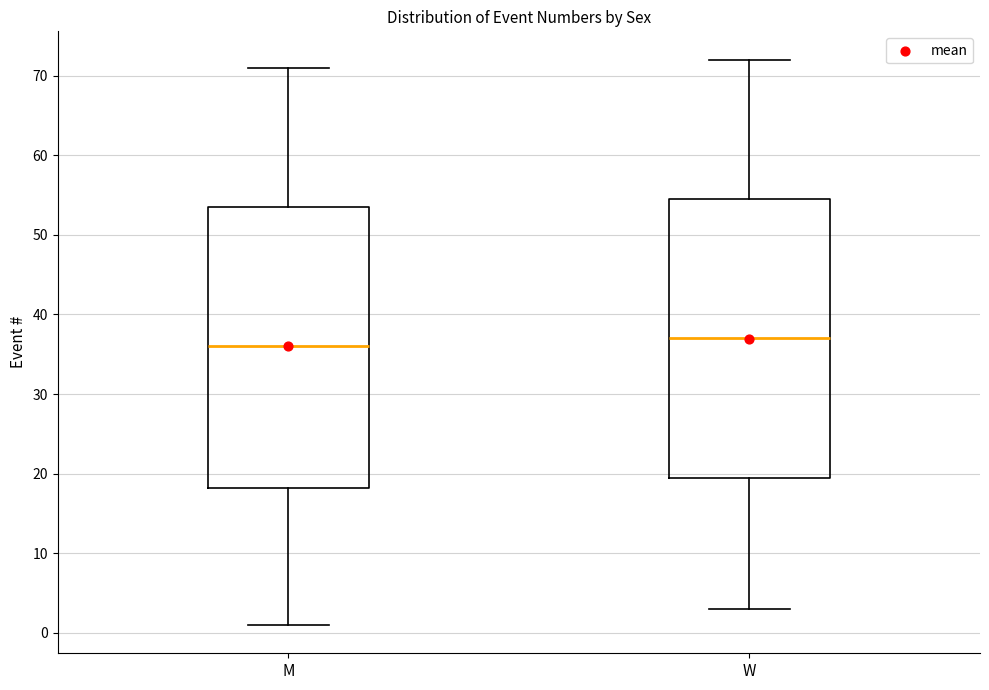

Where is the lower edge of the box for M on the y-axis? The values are not printed on the chart, so give them approximately, as read against the axis.

18